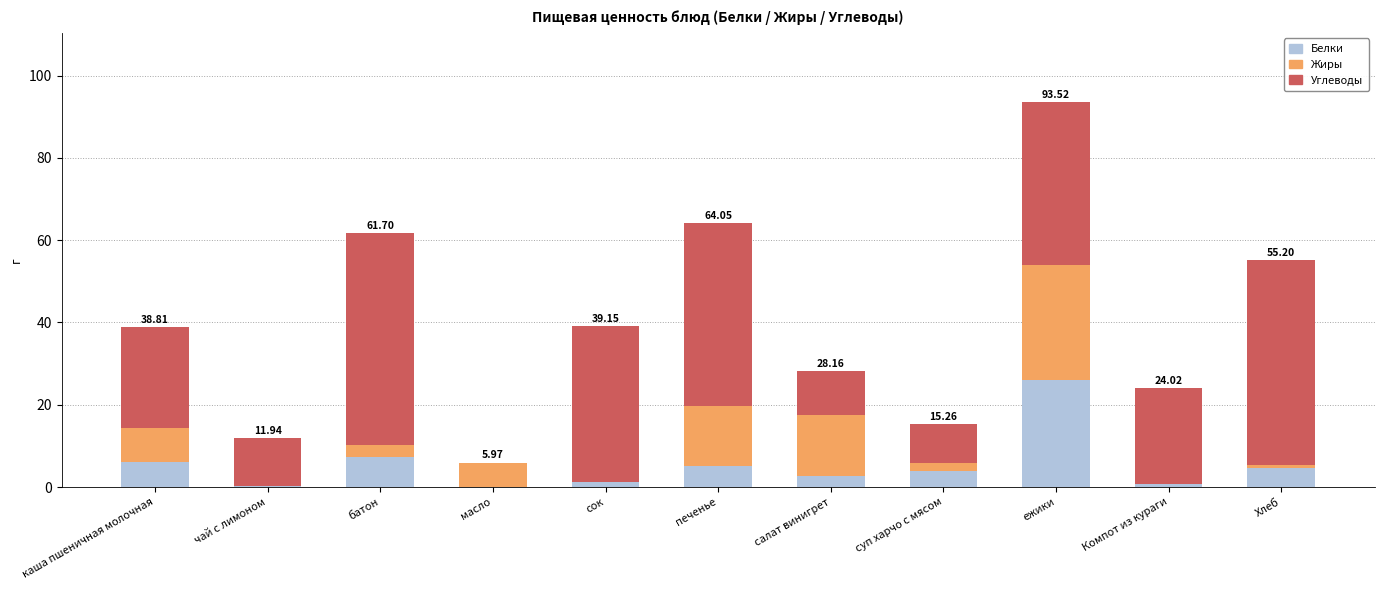

At which category is the sum across all series the highest?

ежики